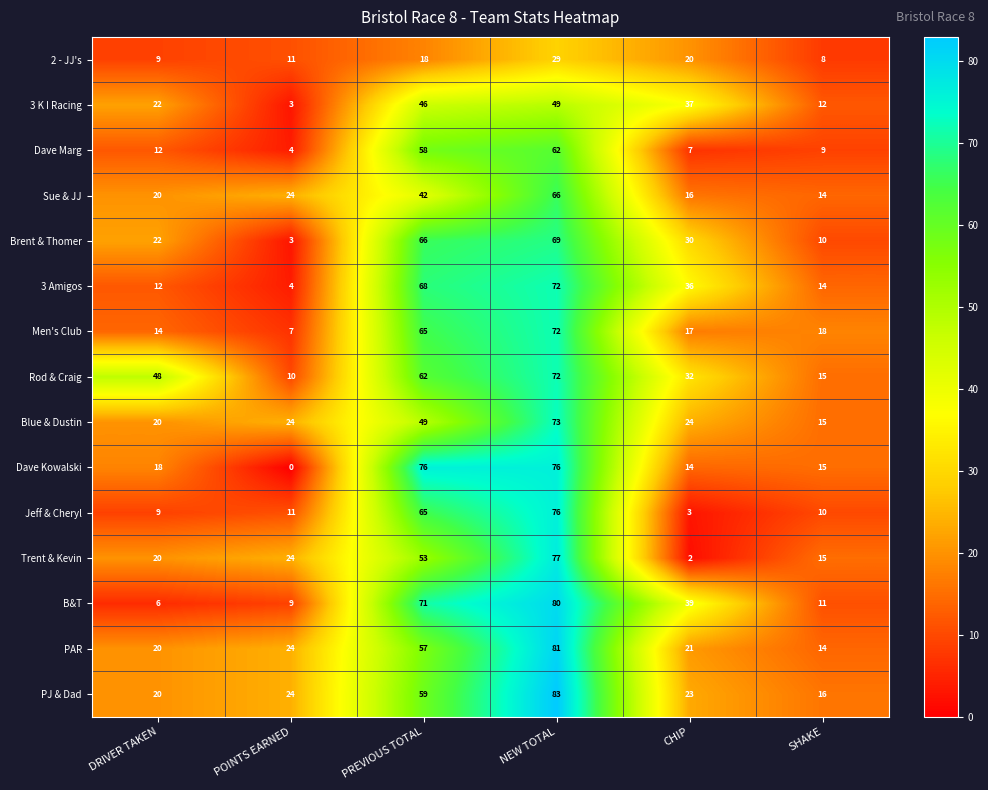

The Men's Club series shows 18 at SHAKE. True or false?

True